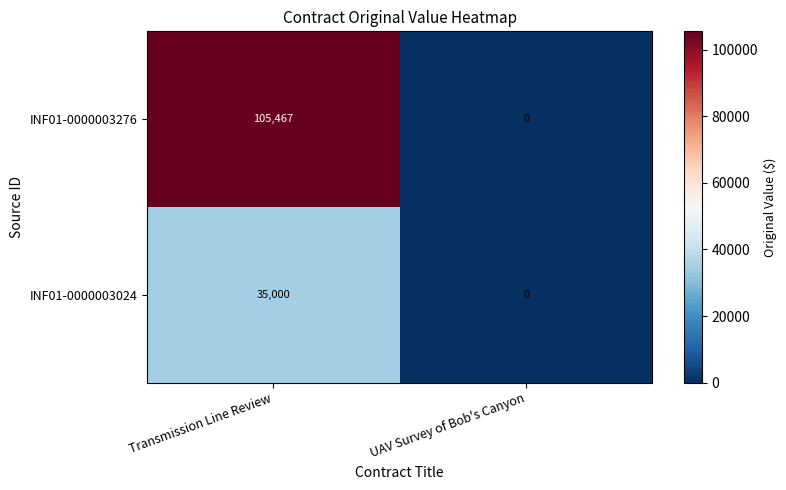

Reading left to right, extract all data points from this chart.

INF01-0000003276: Transmission Line Review=105467	UAV Survey of Bob's Canyon=0
INF01-0000003024: Transmission Line Review=35000	UAV Survey of Bob's Canyon=0